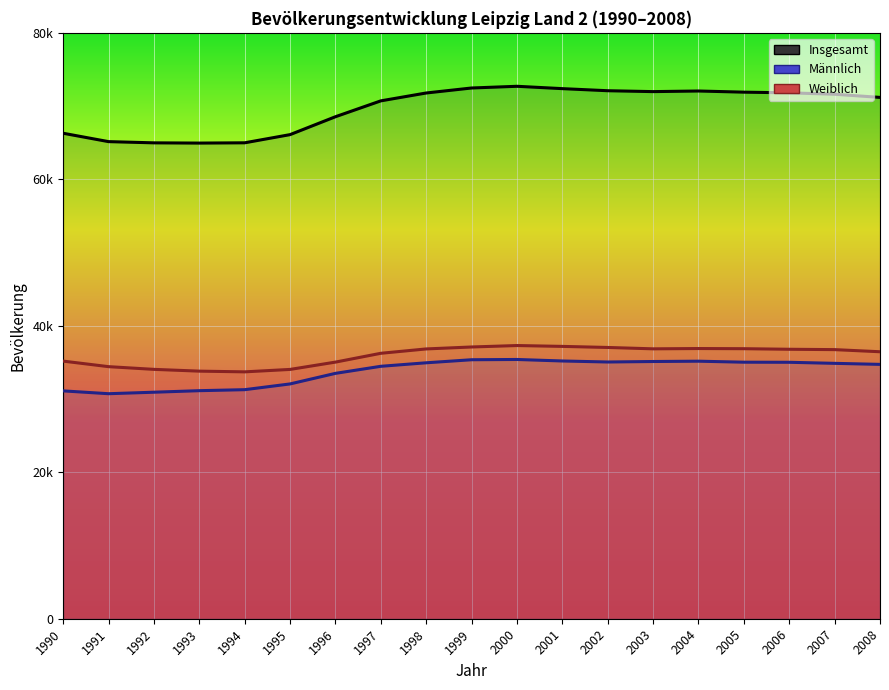

At how many categories does at least one series exceed 60437?

19